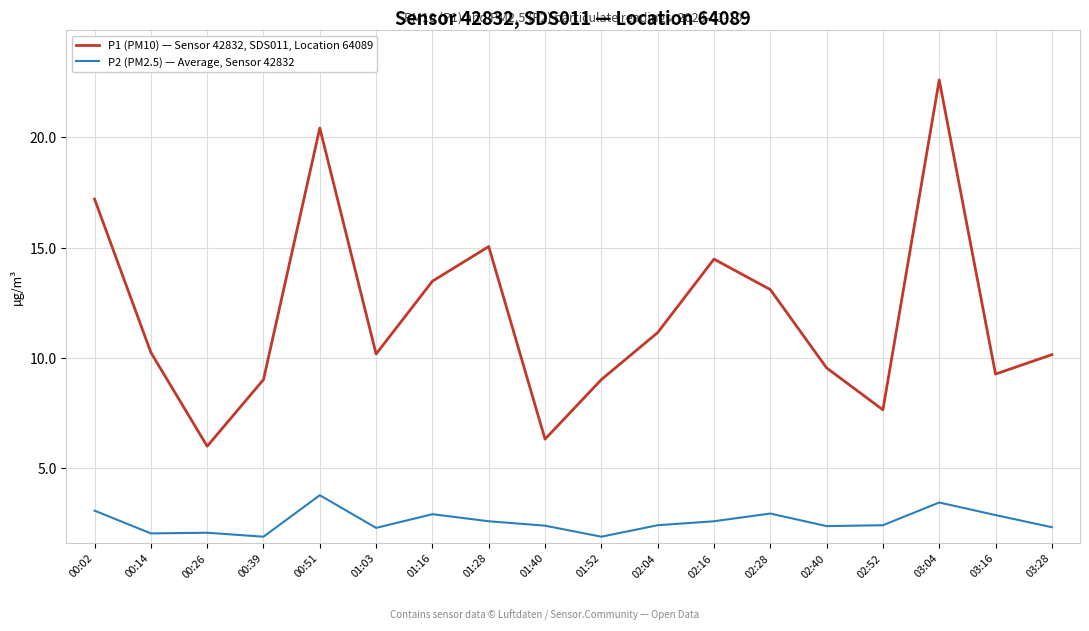

What is the average value of the P2 (PM2.5) — Average, Sensor 42832 series?

2.6